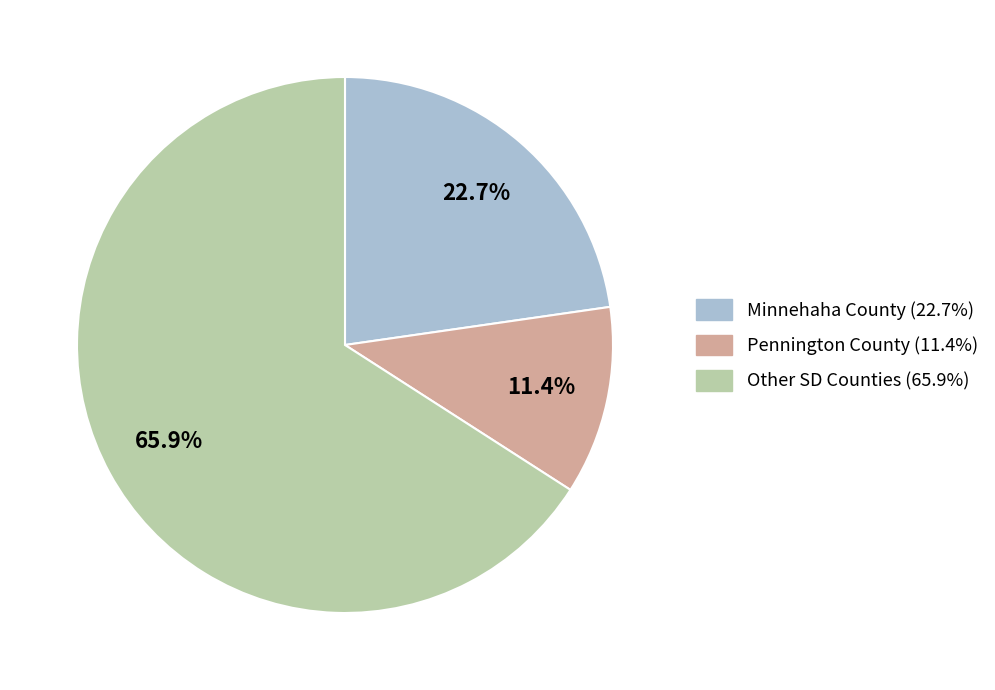

Does any single category account for the majority?

Yes